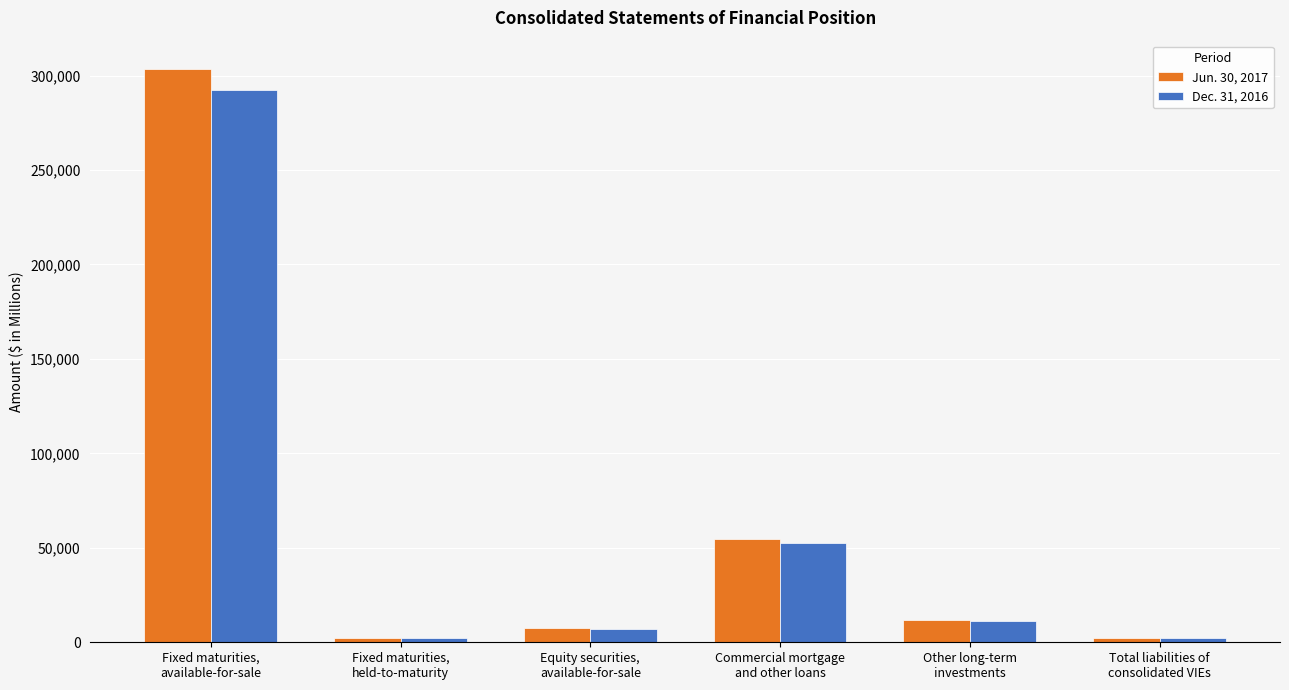

What is the smallest value displayed?

2150